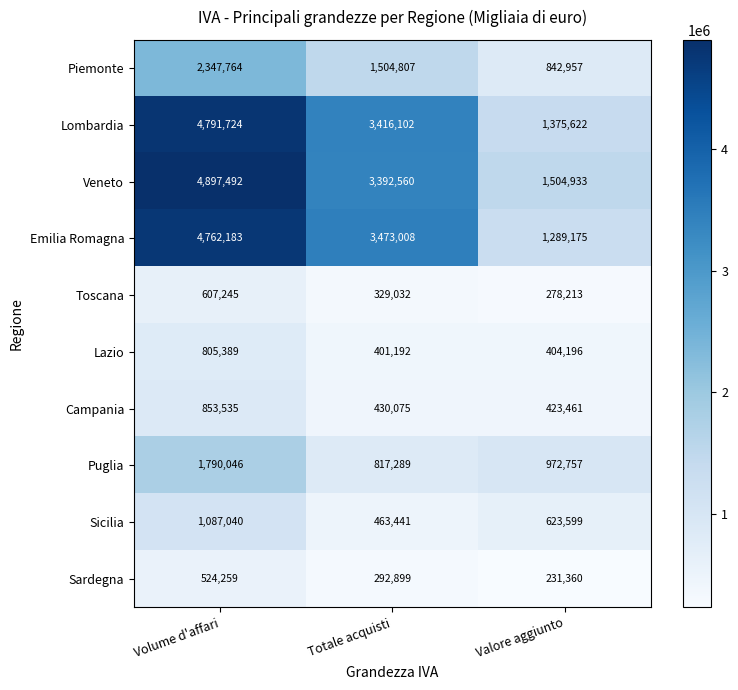

At how many categories does at least one series exceed 3549282?

1